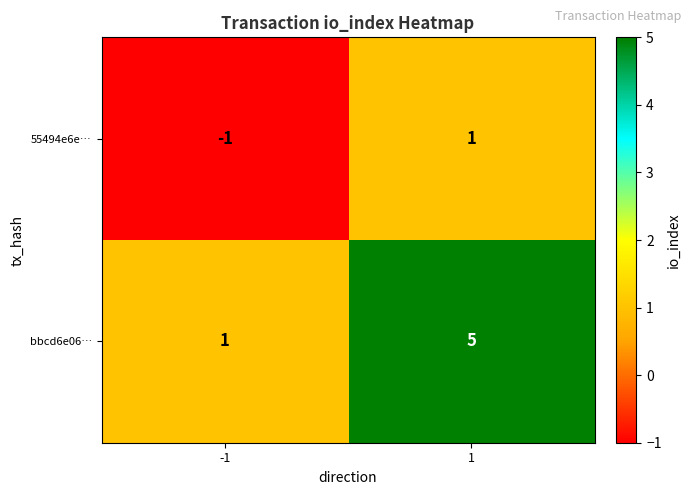

Is it true that bbcd6e06… equals 1 at -1?

True